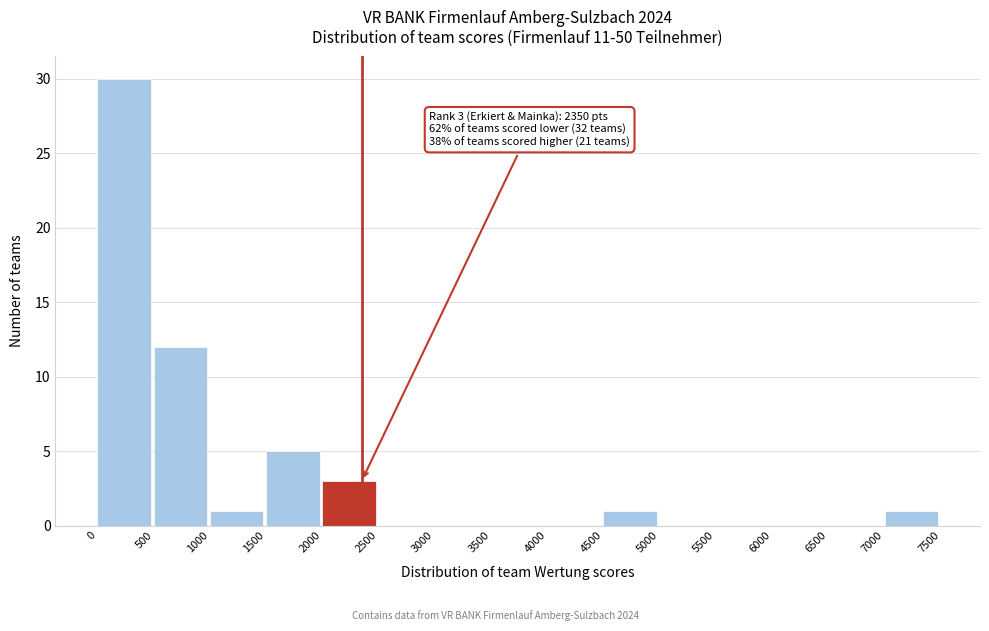

Over which range of the x-axis is the bar tallest?

0 to 500